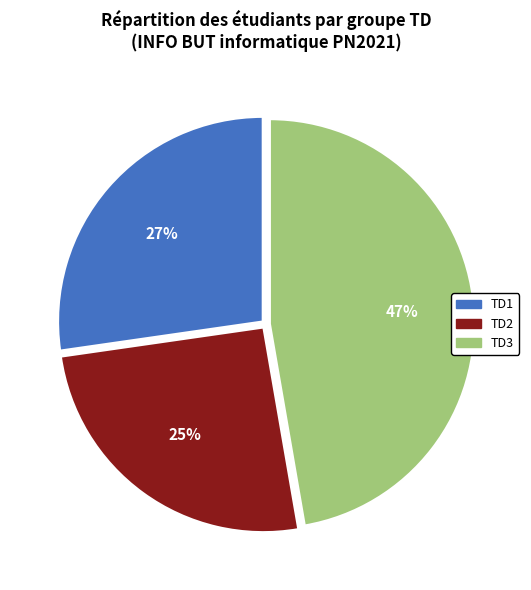

What percentage is the TD1 slice, to the nearest percent?

27%